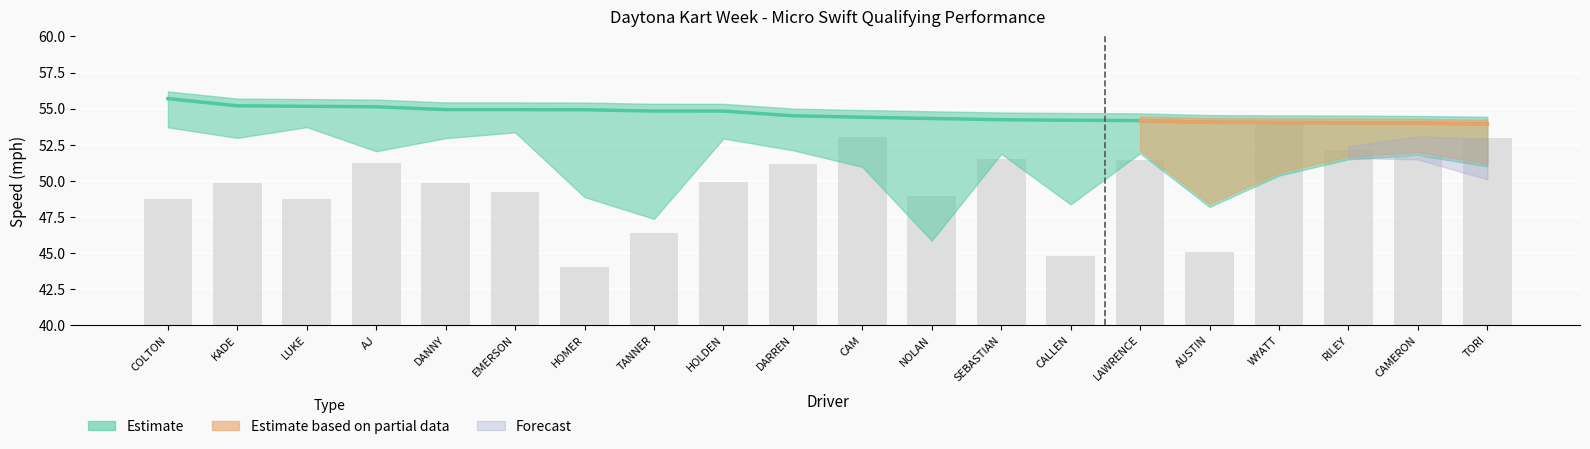

What is the smallest value displayed?

44.0